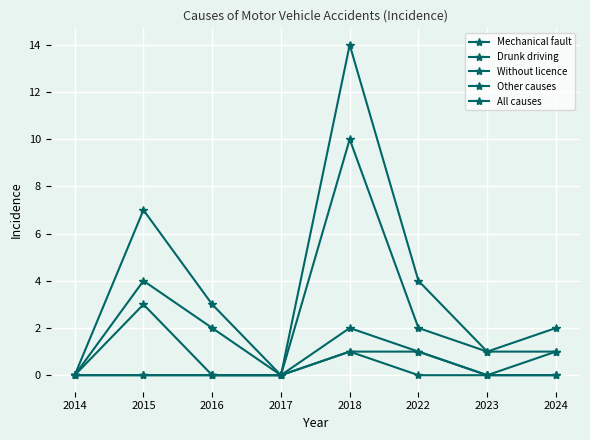

True or false: Drunk driving and Mechanical fault intersect in this chart.

False